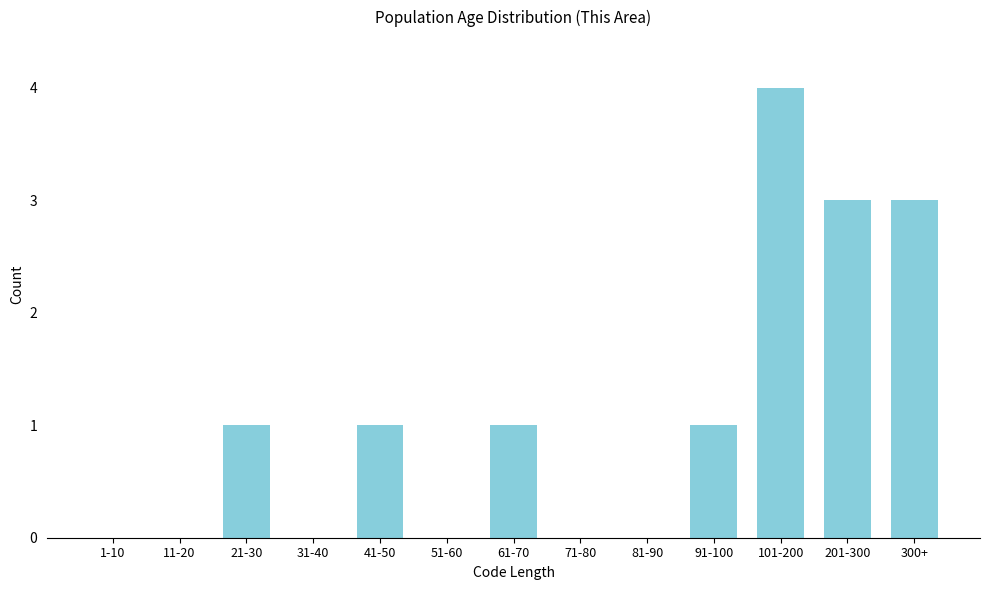

Reading right to left, what are all the values shown in this chart?

300+=3	201-300=3	101-200=4	91-100=1	81-90=0	71-80=0	61-70=1	51-60=0	41-50=1	31-40=0	21-30=1	11-20=0	1-10=0